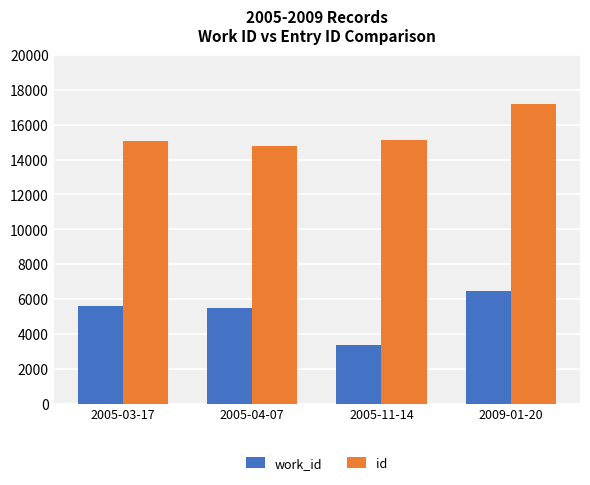

At 2005-11-14, list the series in order from largest to smallest.

id, work_id